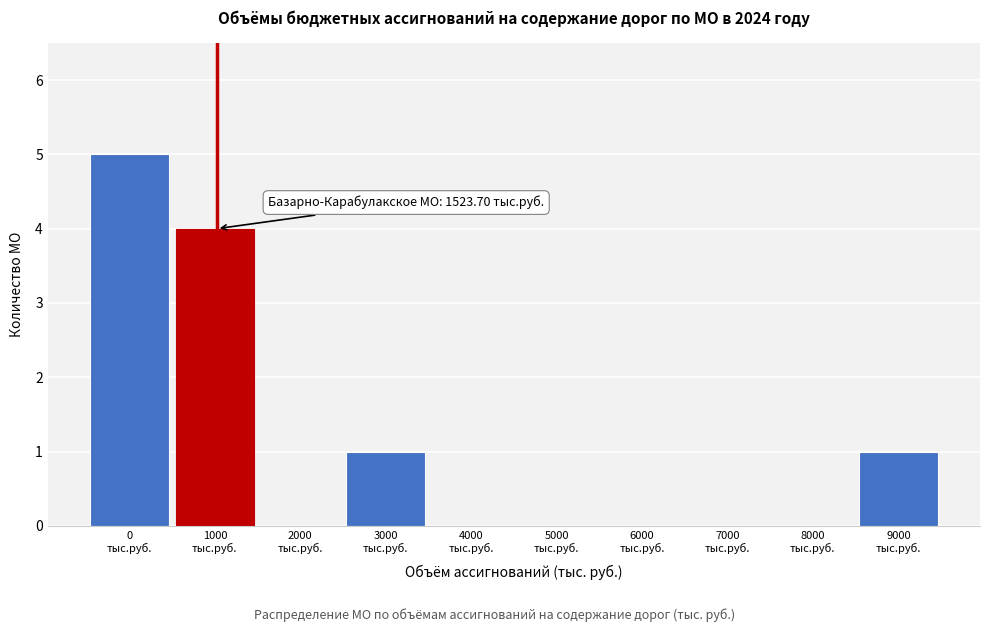

What is the sum of all values?

11